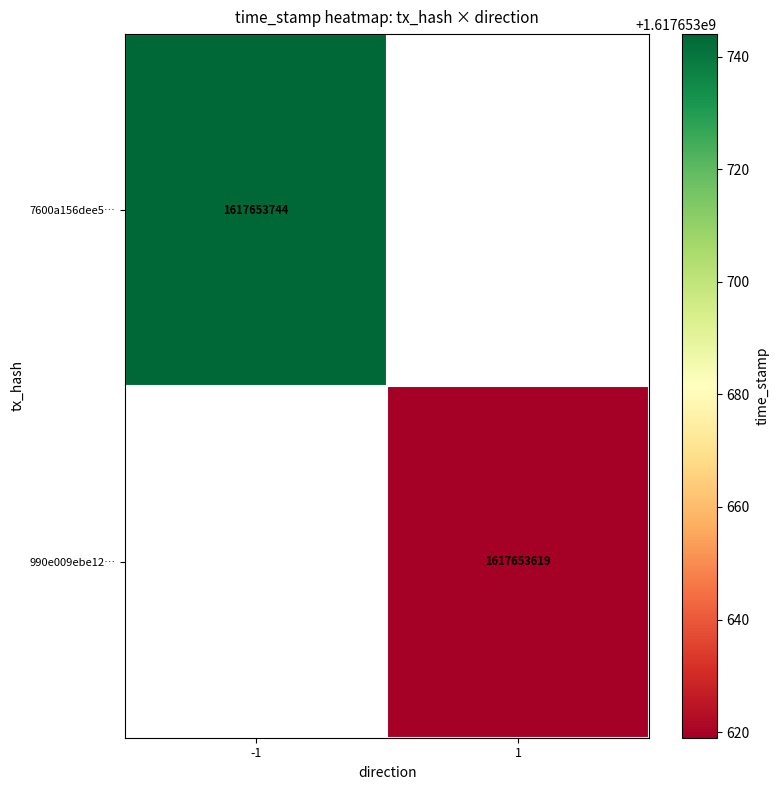

Between 0 and 1, which is larger?

1